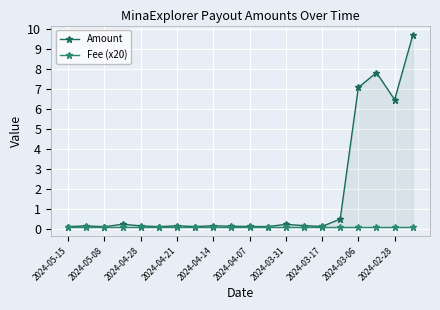

What is the sum of all Fee (x20) values?

2.0